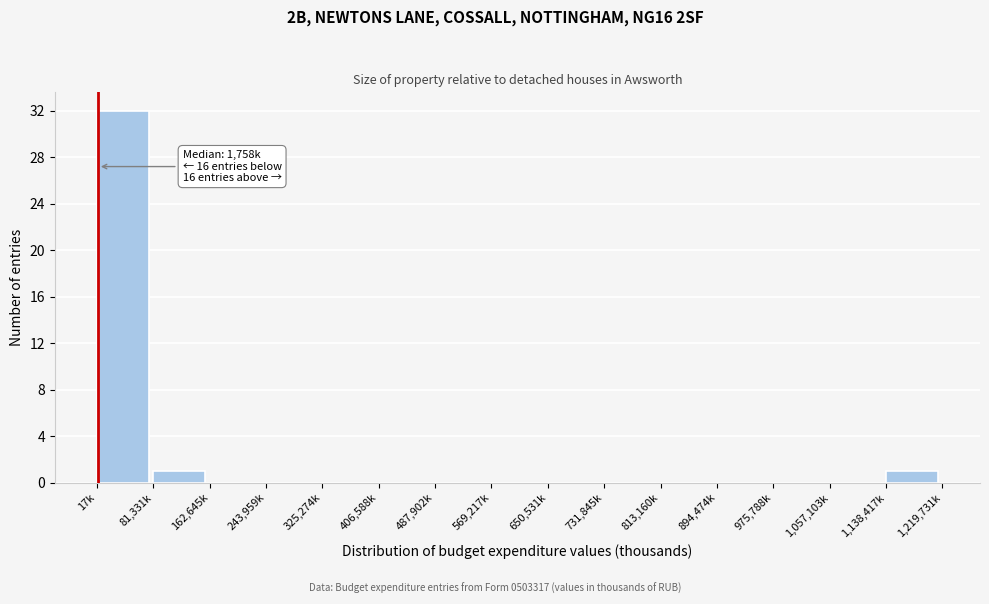

Reading left to right, list all the values displayed in this chart.

17k=32	81,331k=1	162,645k=0	243,959k=0	325,274k=0	406,588k=0	487,902k=0	569,217k=0	650,531k=0	731,845k=0	813,160k=0	894,474k=0	975,788k=0	1,057,103k=0	1,138,417k=1